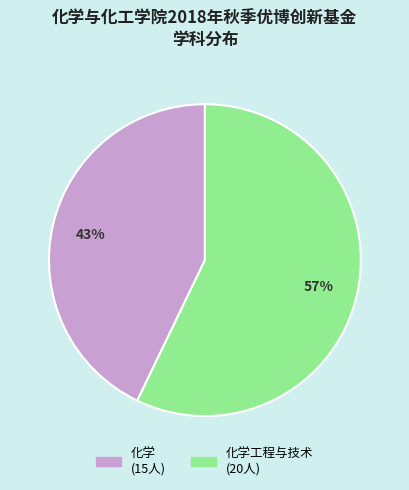

Is there a majority slice in this chart?

Yes